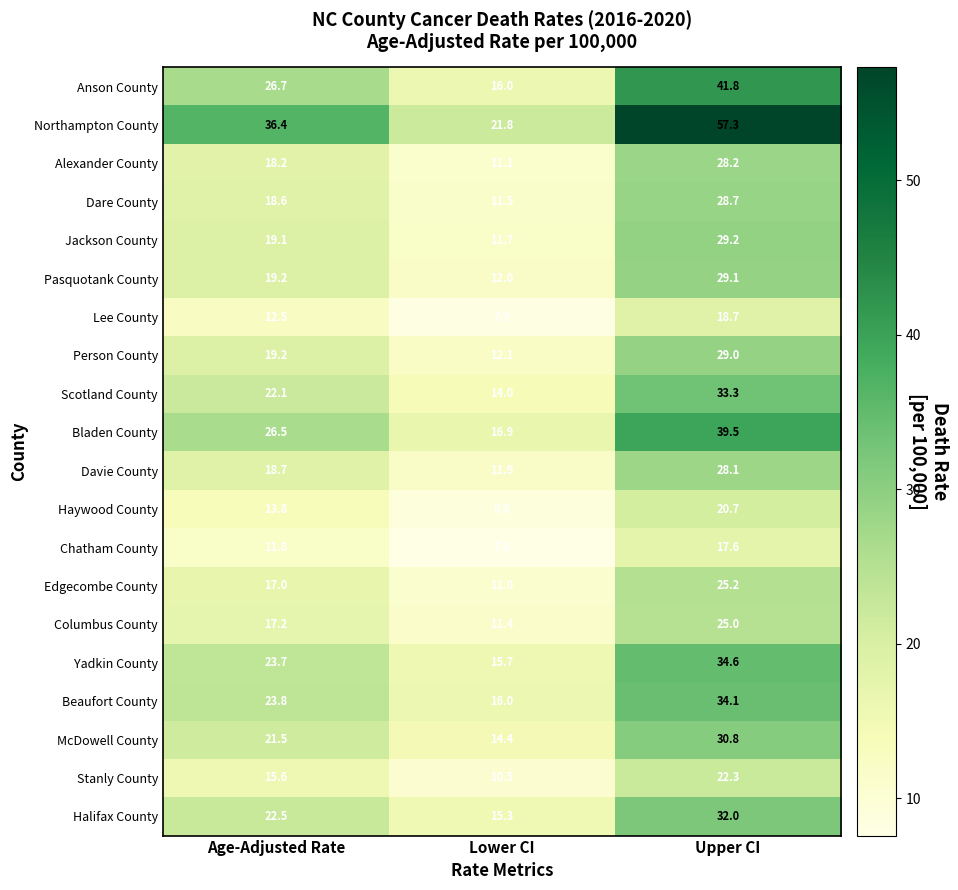

What is the sum of all Halifax County values?

69.8